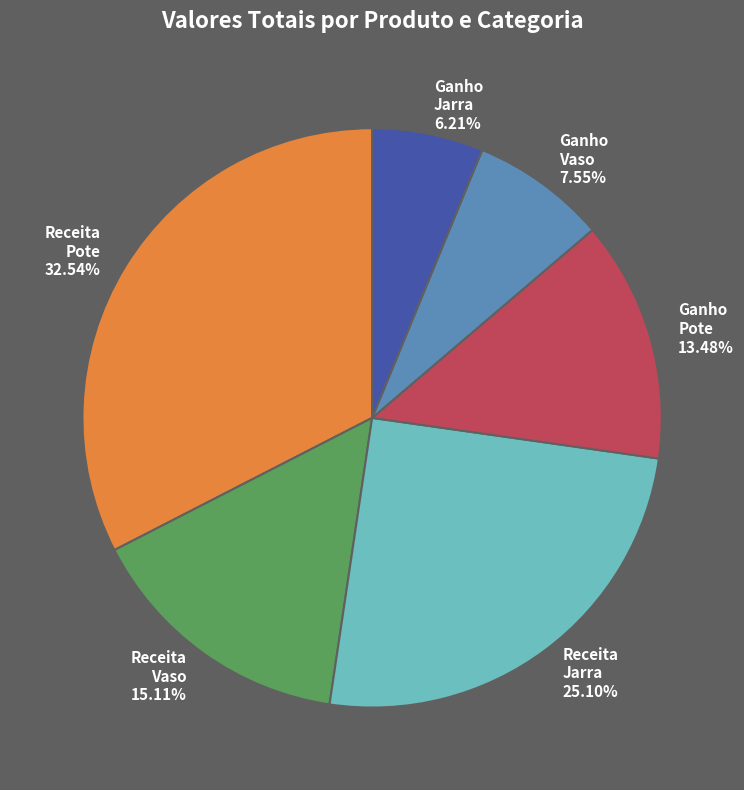

Between Receita Vaso and Receita Pote, which is larger?

Receita Pote